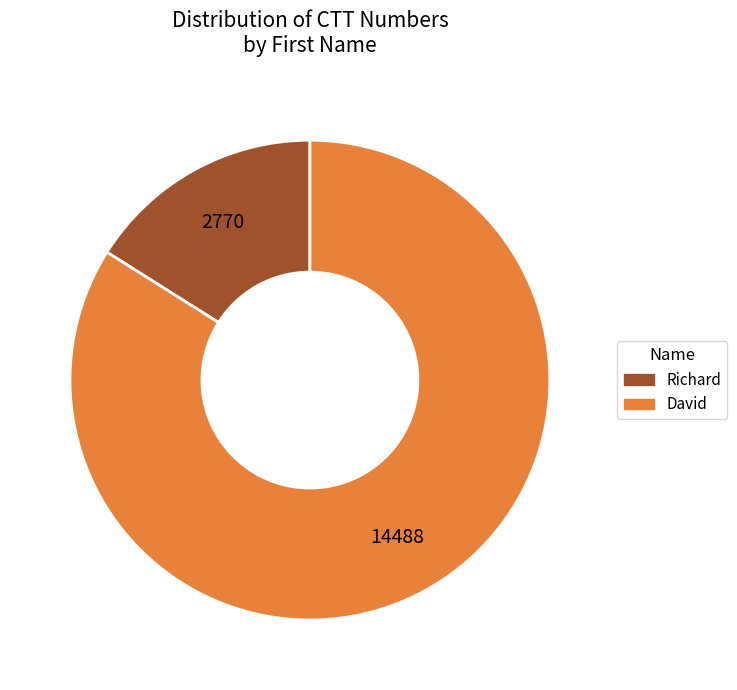

Is there any slice that represents more than half of the pie?

Yes